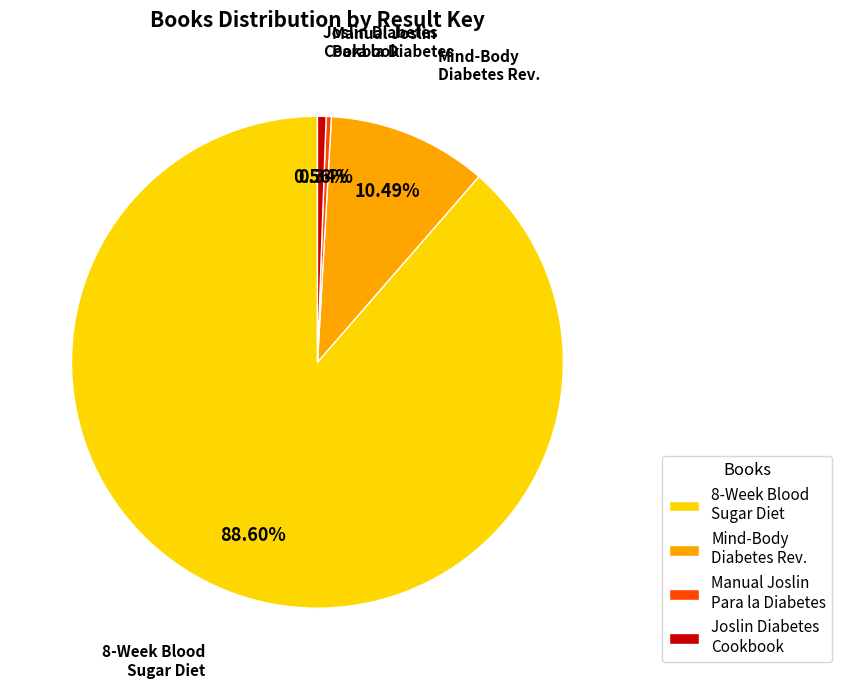

What is the majority slice?

8-Week Blood Sugar Diet